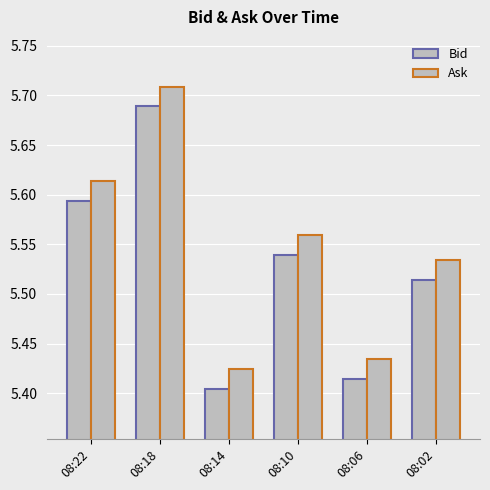

What is the sum of all Bid values?

33.2